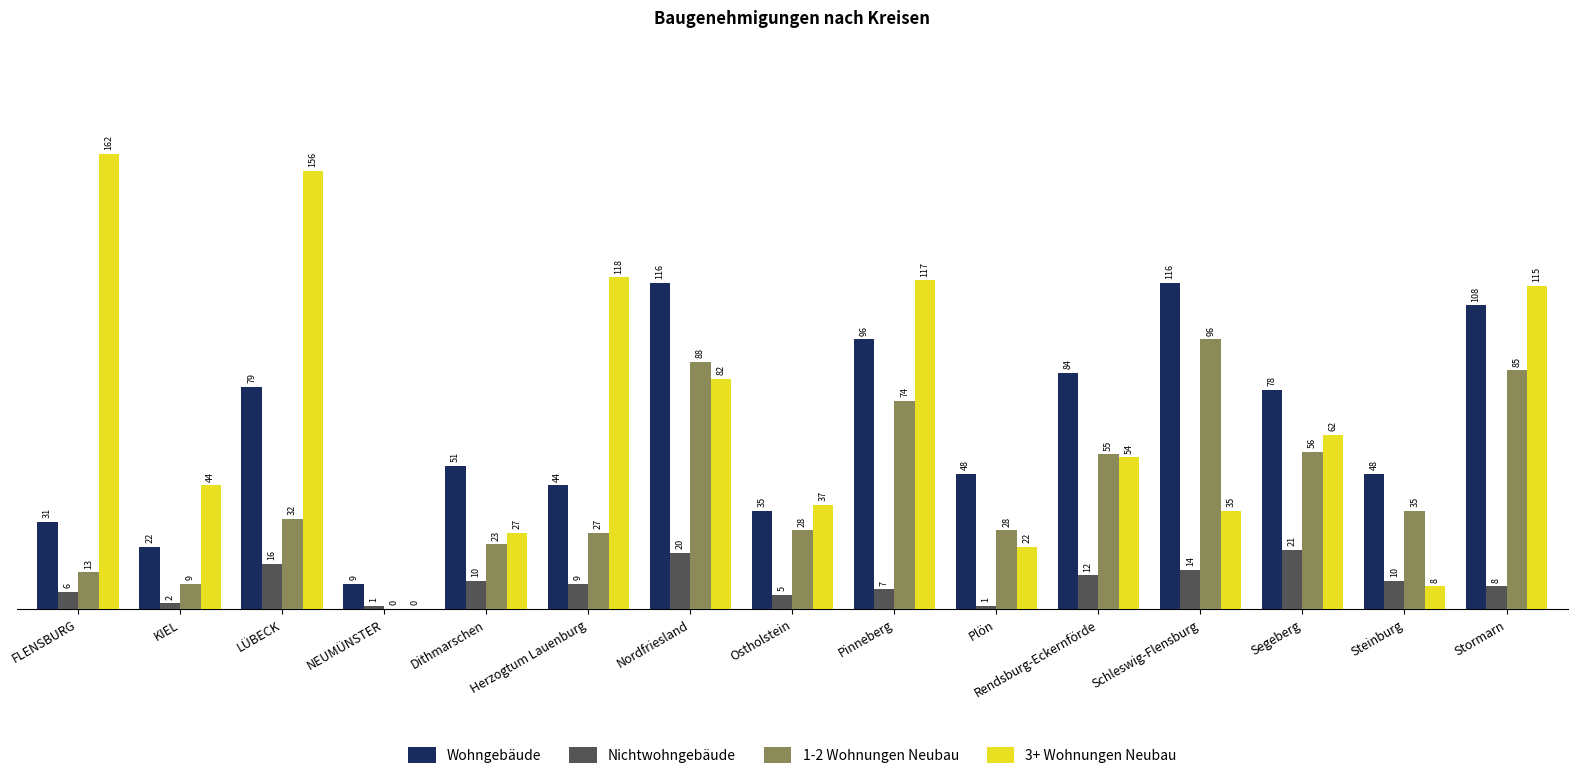

The Wohngebäude series shows 116 at Schleswig-Flensburg. True or false?

True